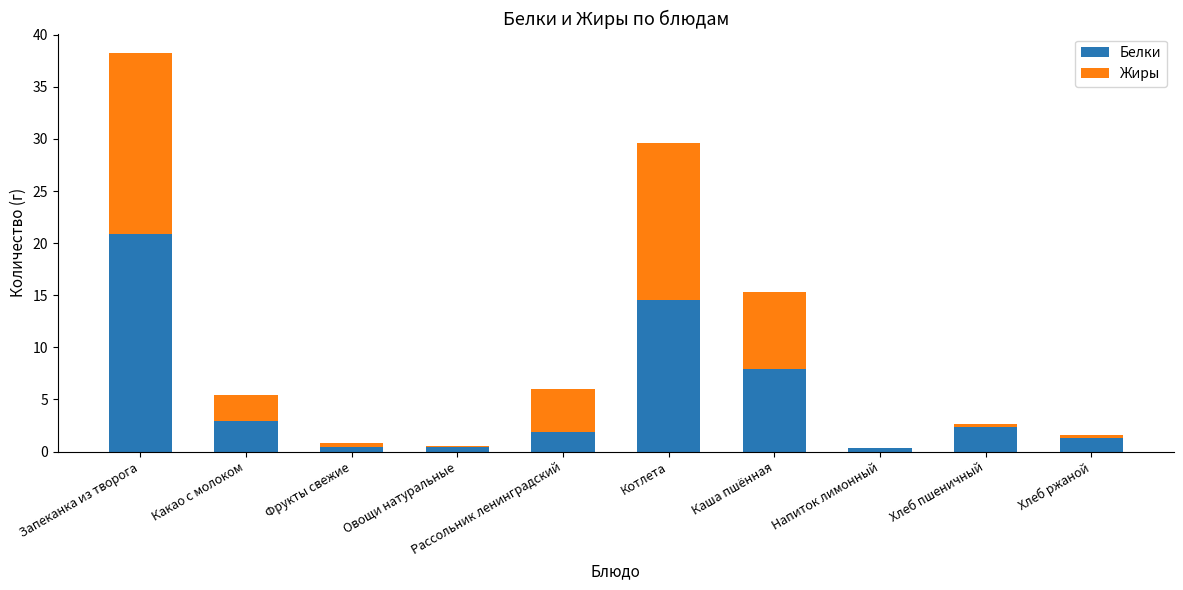

Is it true that Белки equals 20.9 at Запеканка из творога?

True